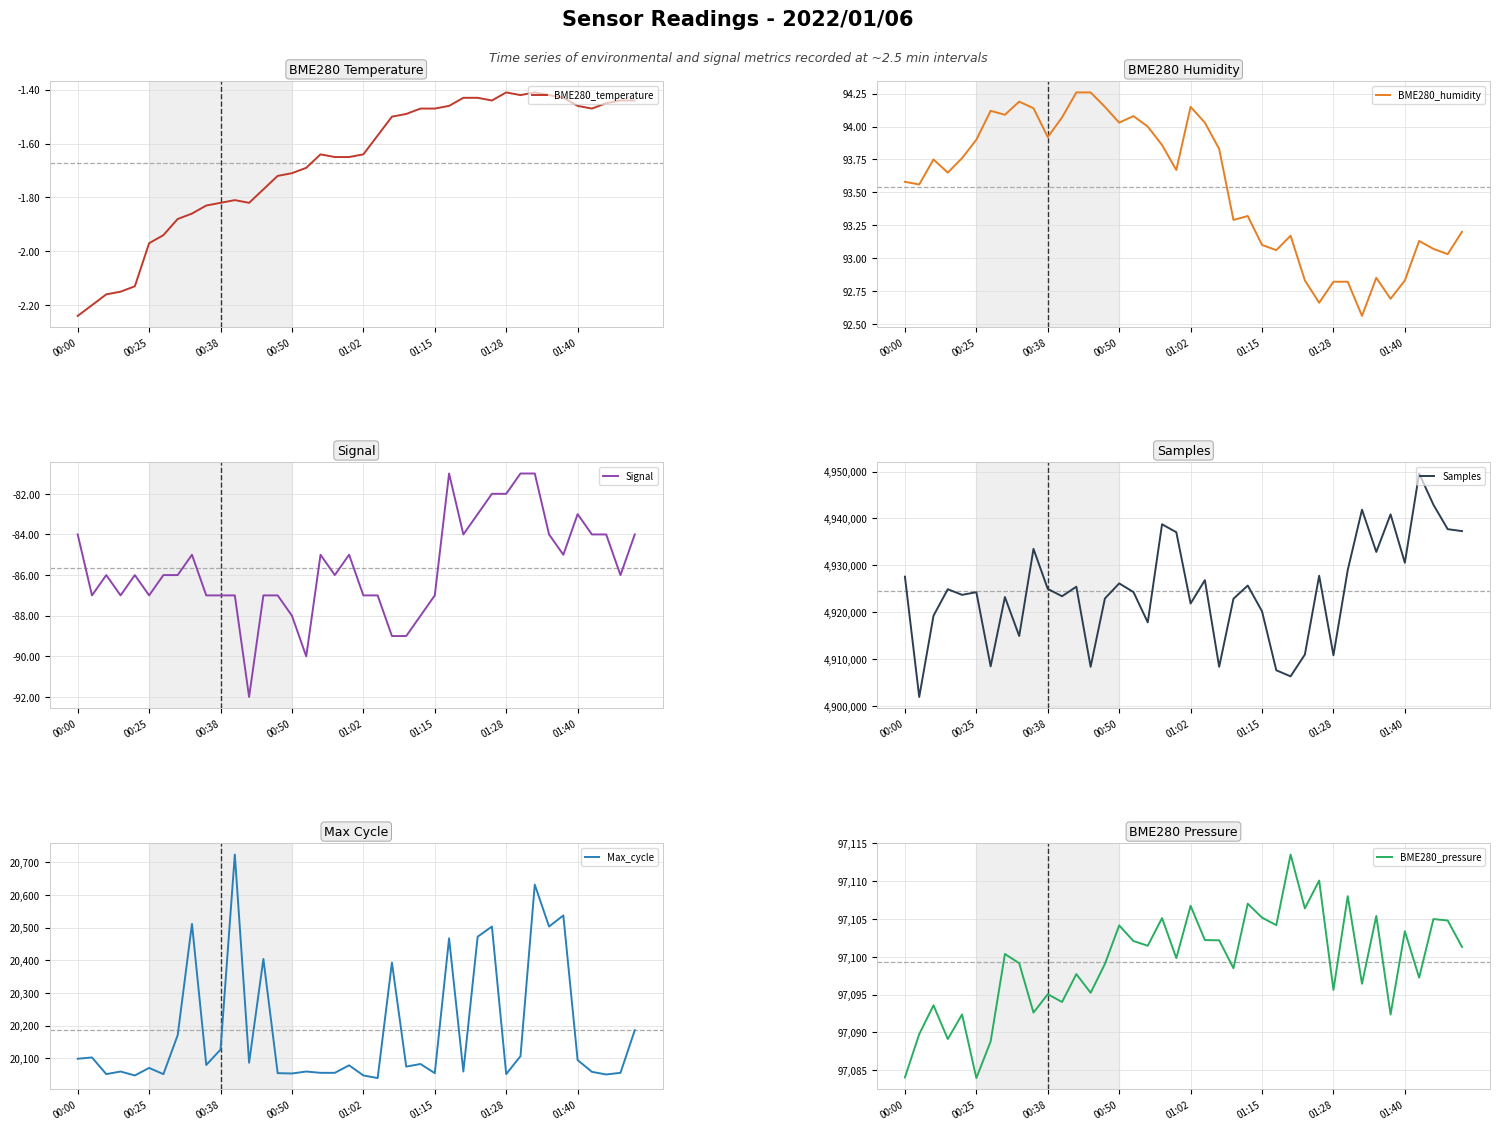

In BME280_temperature, how many points are higher than both neighbors (excluding endpoints)?

4